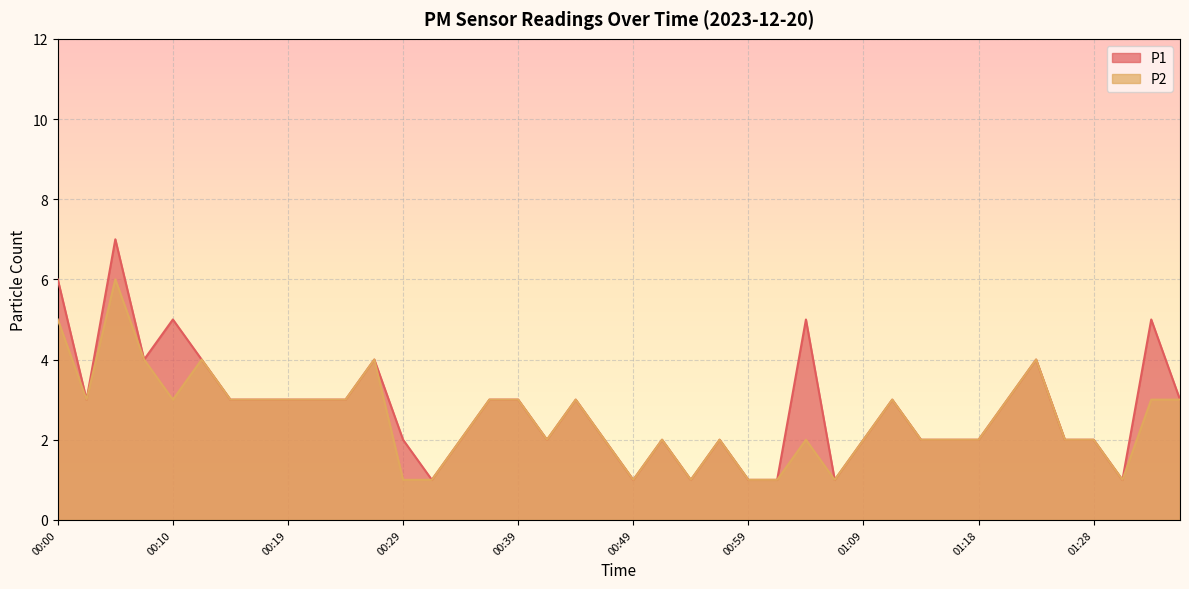

True or false: P1 and P2 cross at least once.

False